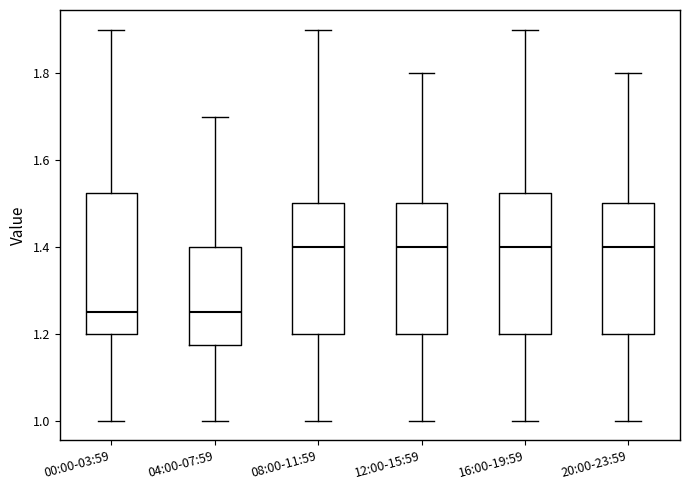

Reading left to right, read every box against the y-axis: the position of its median line, the range the box covers, and the ends of its whiskers. The values are not printed on the chart, so give them approximately, as read against the axis.

00:00-03:59: median 1.26, box 1.20 to 1.52, whiskers 1.00 to 1.90
04:00-07:59: median 1.26, box 1.18 to 1.40, whiskers 1.00 to 1.70
08:00-11:59: median 1.40, box 1.20 to 1.50, whiskers 1.00 to 1.90
12:00-15:59: median 1.40, box 1.20 to 1.50, whiskers 1.00 to 1.80
16:00-19:59: median 1.40, box 1.20 to 1.52, whiskers 1.00 to 1.90
20:00-23:59: median 1.40, box 1.20 to 1.50, whiskers 1.00 to 1.80